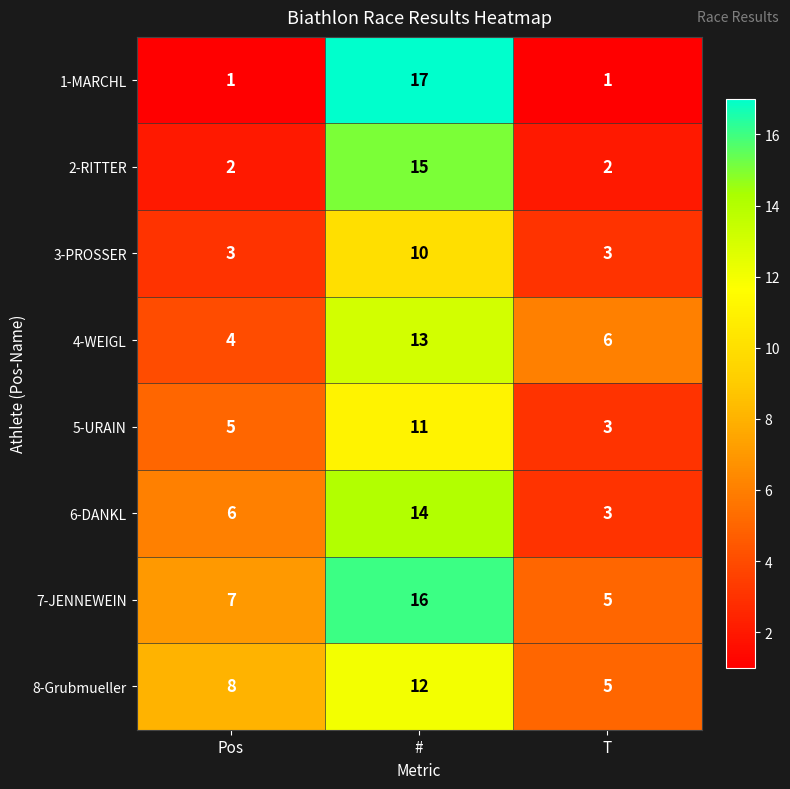

What is the difference between the 8-Grubmueller values at # and Pos?

4